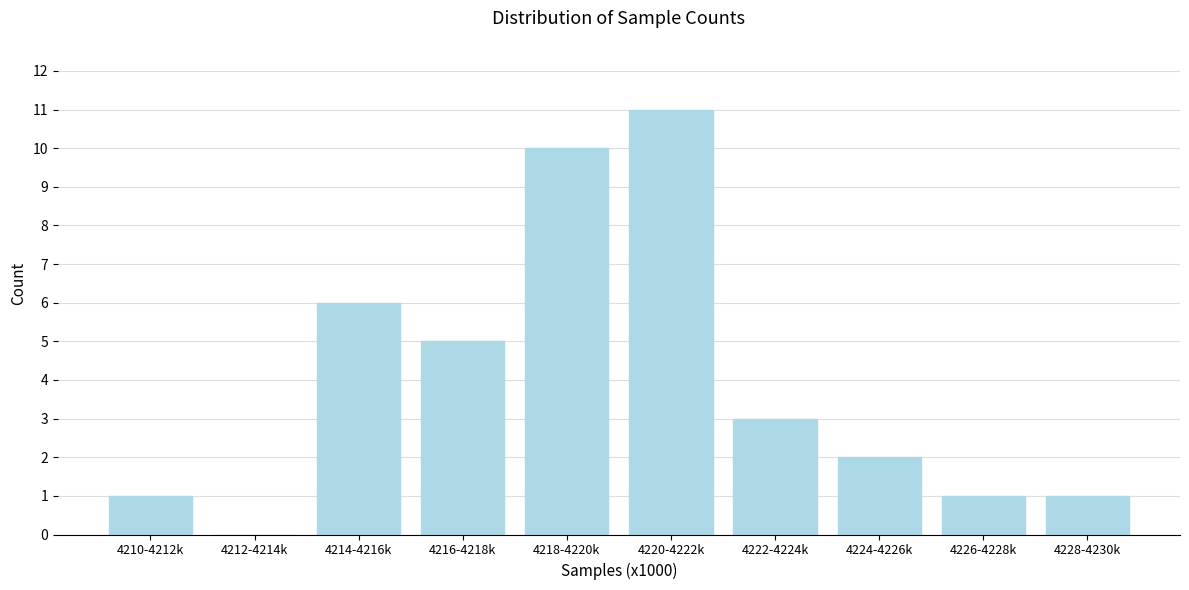

Reading left to right, extract all data points from this chart.

4210-4212k=1	4212-4214k=0	4214-4216k=6	4216-4218k=5	4218-4220k=10	4220-4222k=11	4222-4224k=3	4224-4226k=2	4226-4228k=1	4228-4230k=1